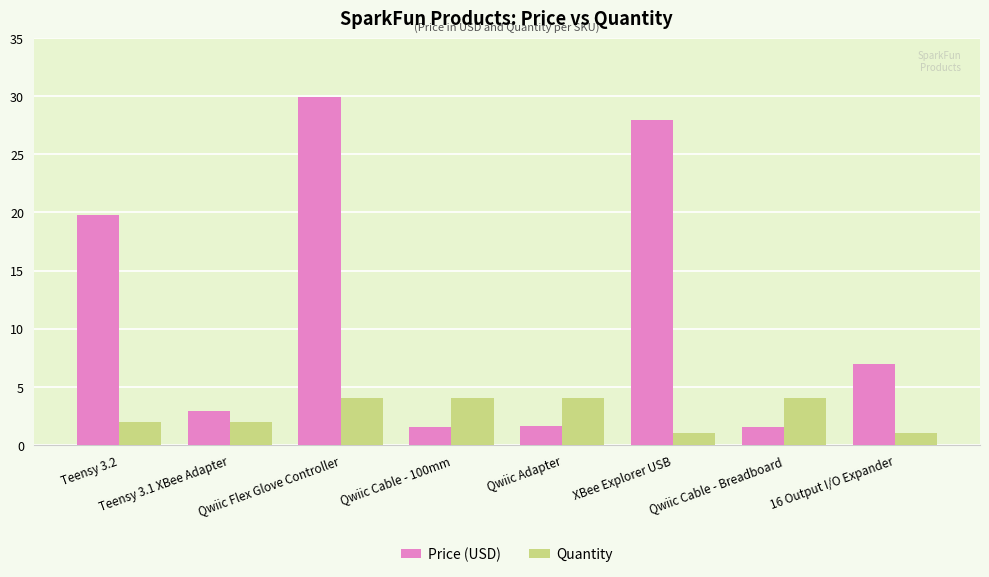

Is the value of Quantity at Qwiic Flex Glove Controller greater than the value of Price (USD) at Qwiic Cable - Breadboard?

Yes